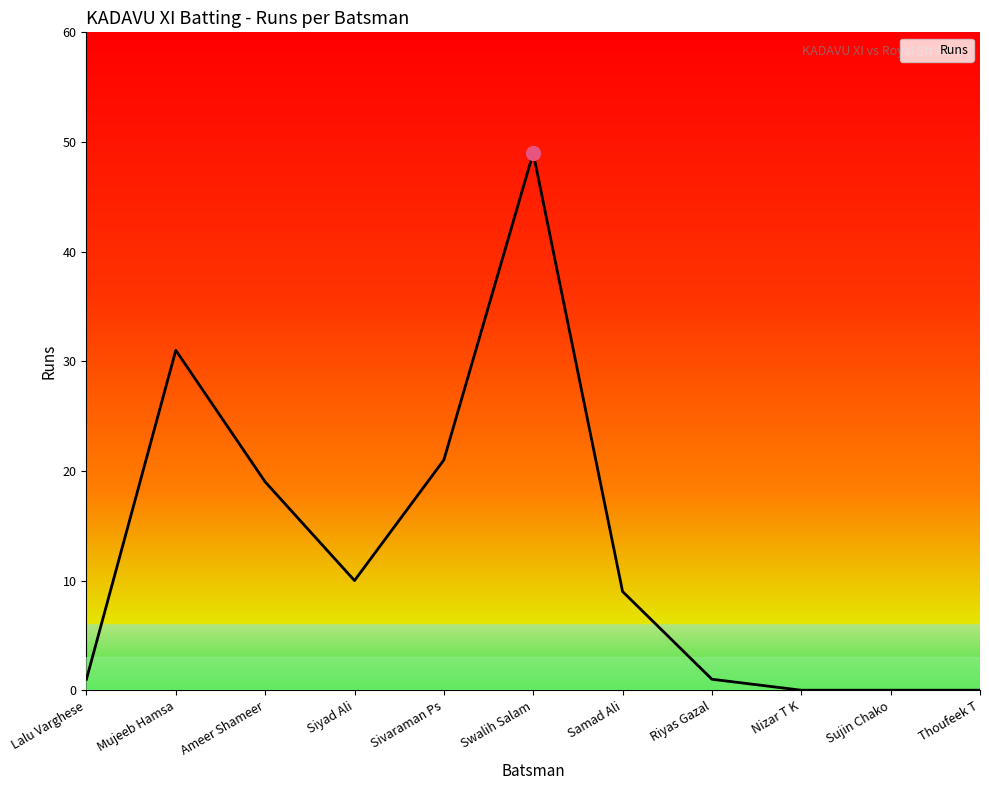

Is it true that the value at Thoufeek T is 29?

False